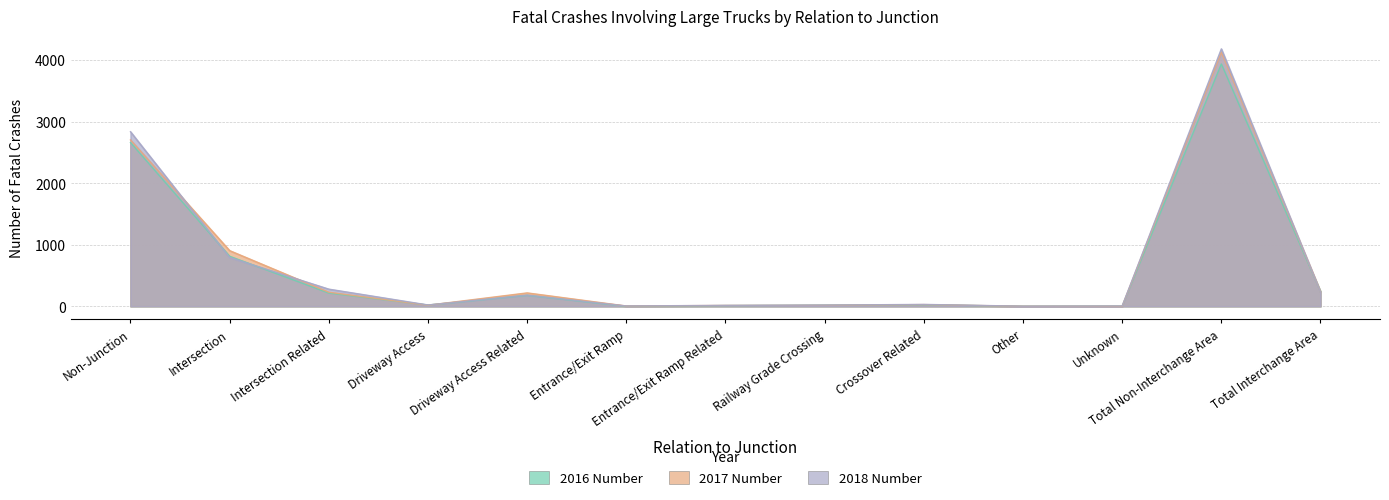

True or false: 2016 Number and 2018 Number intersect in this chart.

True